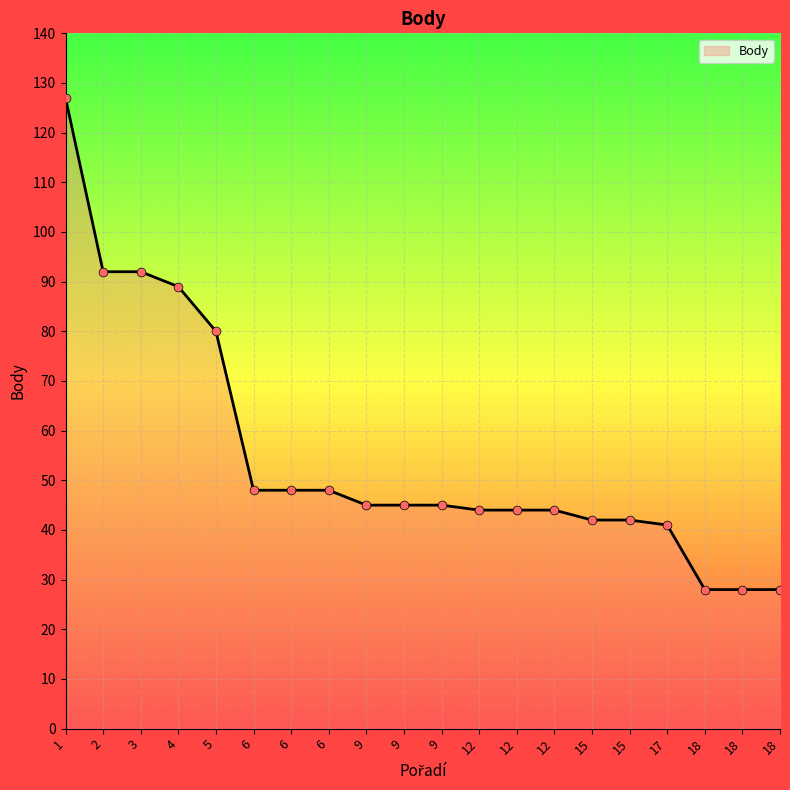

Which has a higher value, 4 or 15?

4